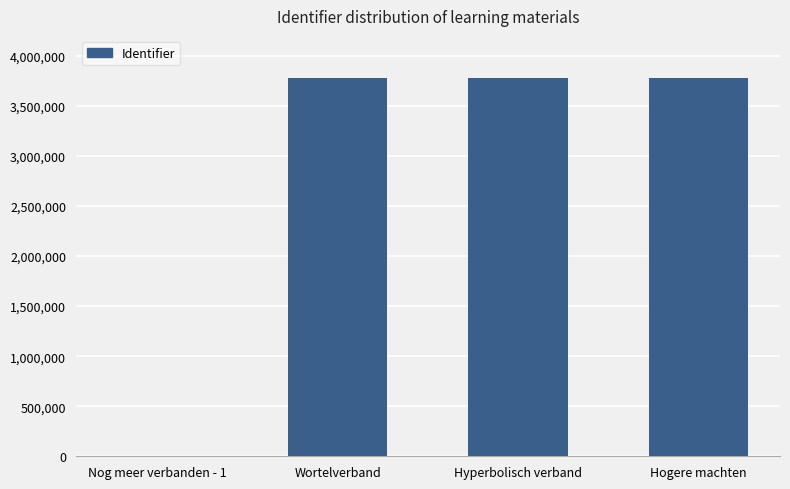

What is the sum of all values?

11325231